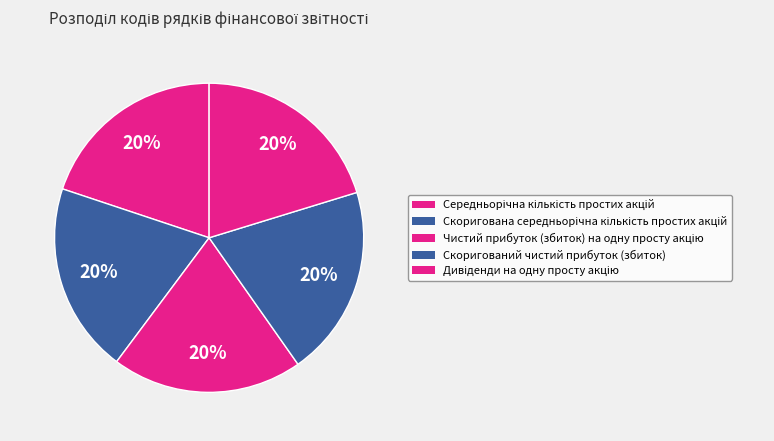

Is there a majority slice in this chart?

No